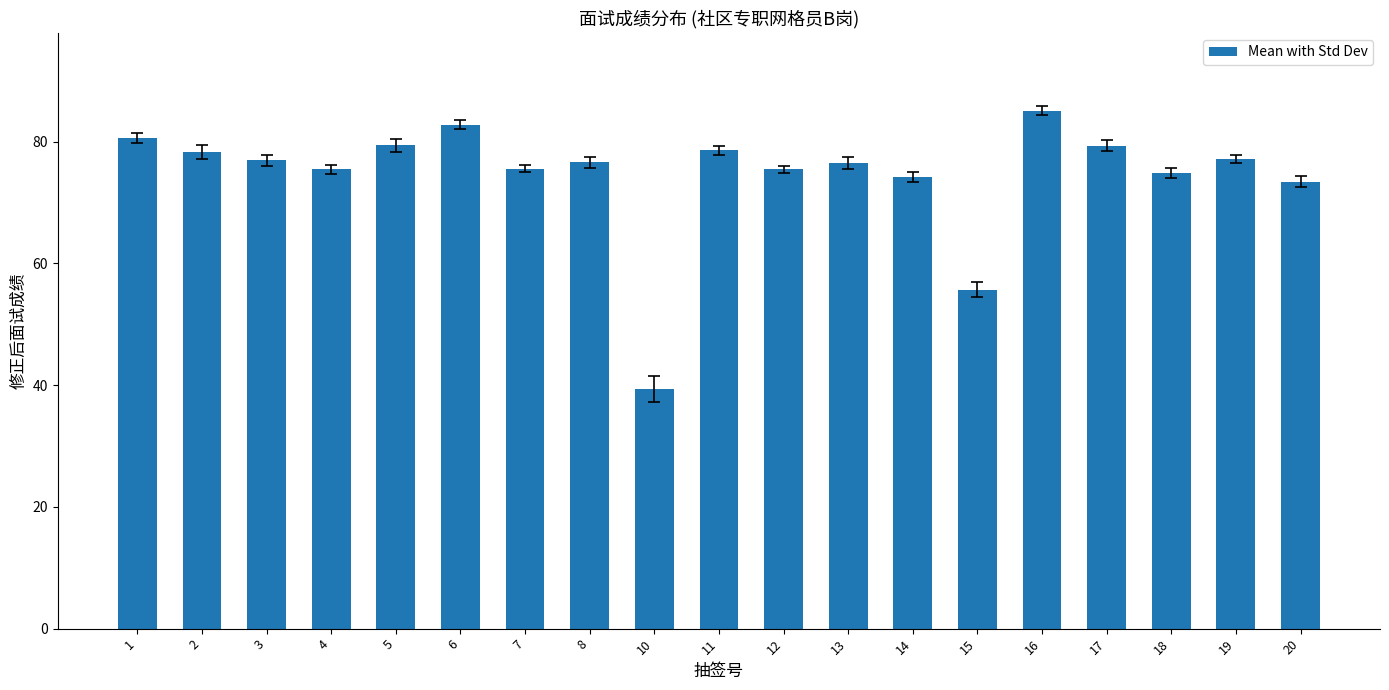

The value at 11 is 22.7. True or false?

False